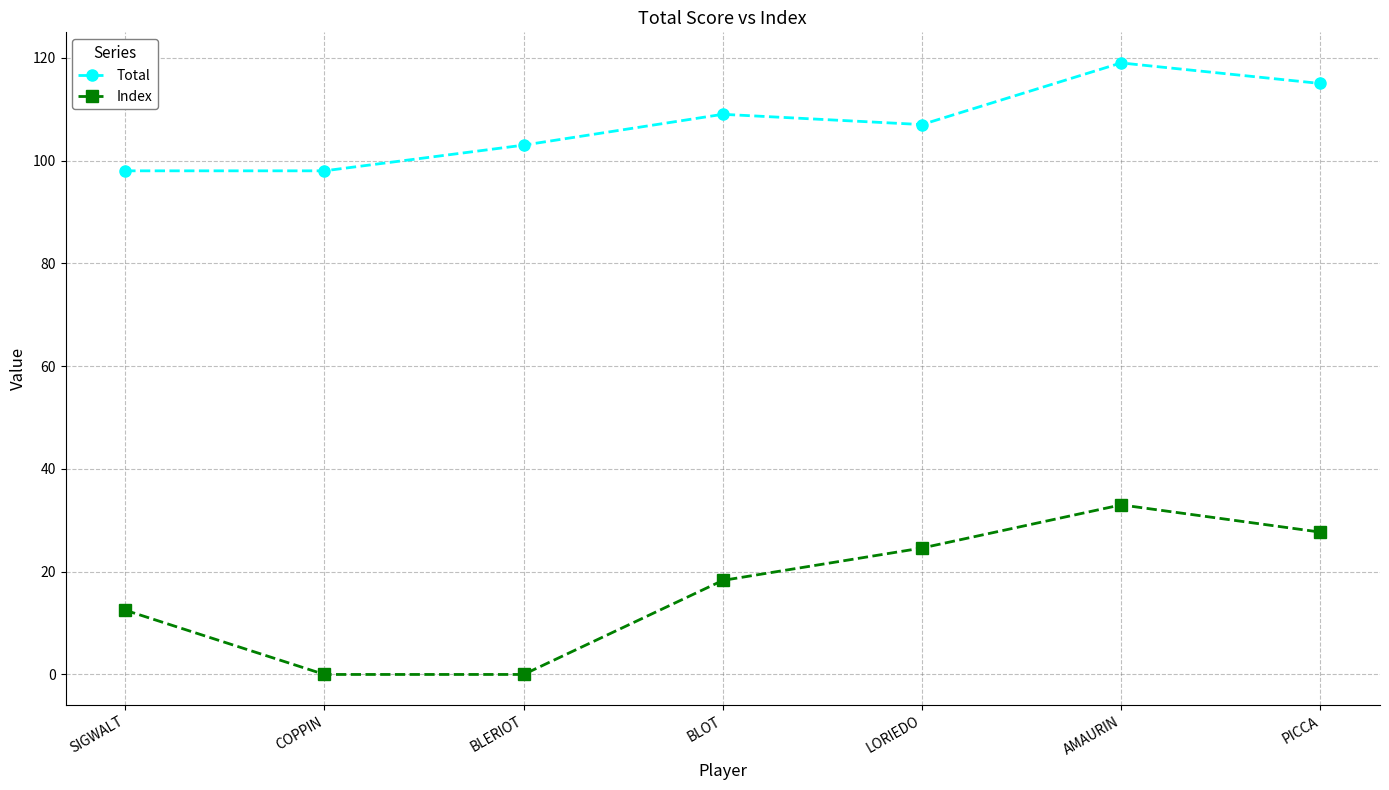

Reading left to right, list all the values displayed in this chart.

Total: 98.0	98.0	103.0	109.0	107.0	119.0	115.0
Index: 12.5	0.0	0.0	18.3	24.6	33.0	27.7